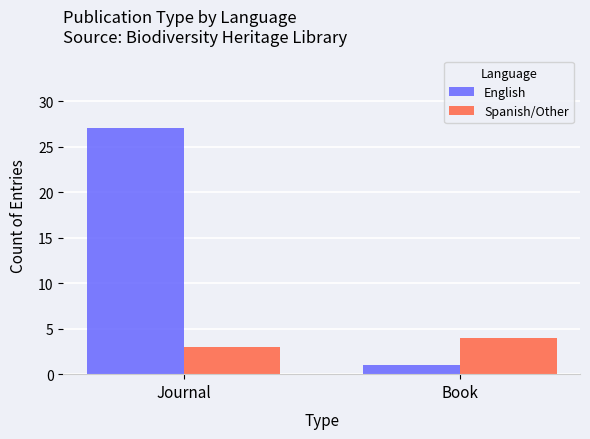

Reading right to left, extract all data points from this chart.

English: Book=1	Journal=27
Spanish/Other: Book=4	Journal=3